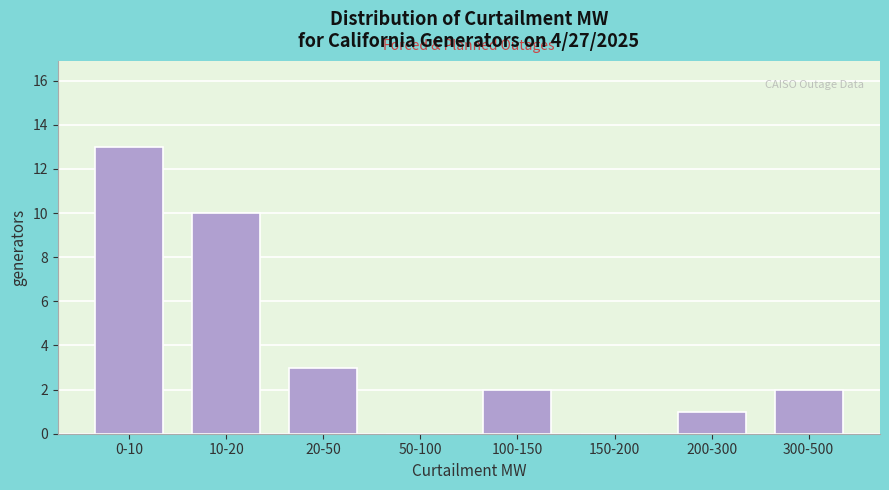

Reading left to right, extract all data points from this chart.

0-10=13	10-20=10	20-50=3	50-100=0	100-150=2	150-200=0	200-300=1	300-500=2